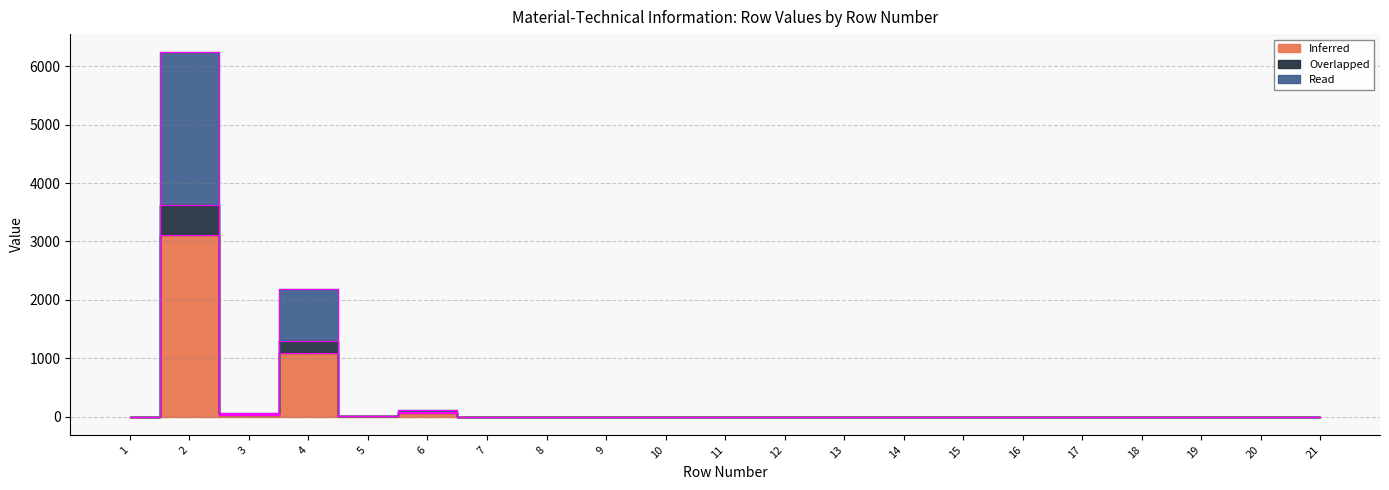

Reading right to left, what are all the values shown in this chart?

Inferred: 21=0	20=0	19=0	18=0	17=0	16=0	15=0	14=0	13=0	12=0	11=0	10=1	9=0	8=0	7=0	6=60	5=4	4=1089	3=31	2=3119	1=1
Overlapped: 21=0	20=0	19=0	18=0	17=0	16=0	15=0	14=0	13=0	12=0	11=0	10=1	9=0	8=0	7=0	6=80	5=5	4=1289	3=41	2=3619	1=1
Read: 21=0	20=0	19=0	18=0	17=0	16=0	15=0	14=0	13=0	12=0	11=0	10=2	9=0	8=0	7=0	6=120	5=8	4=2178	3=62	2=6238	1=2